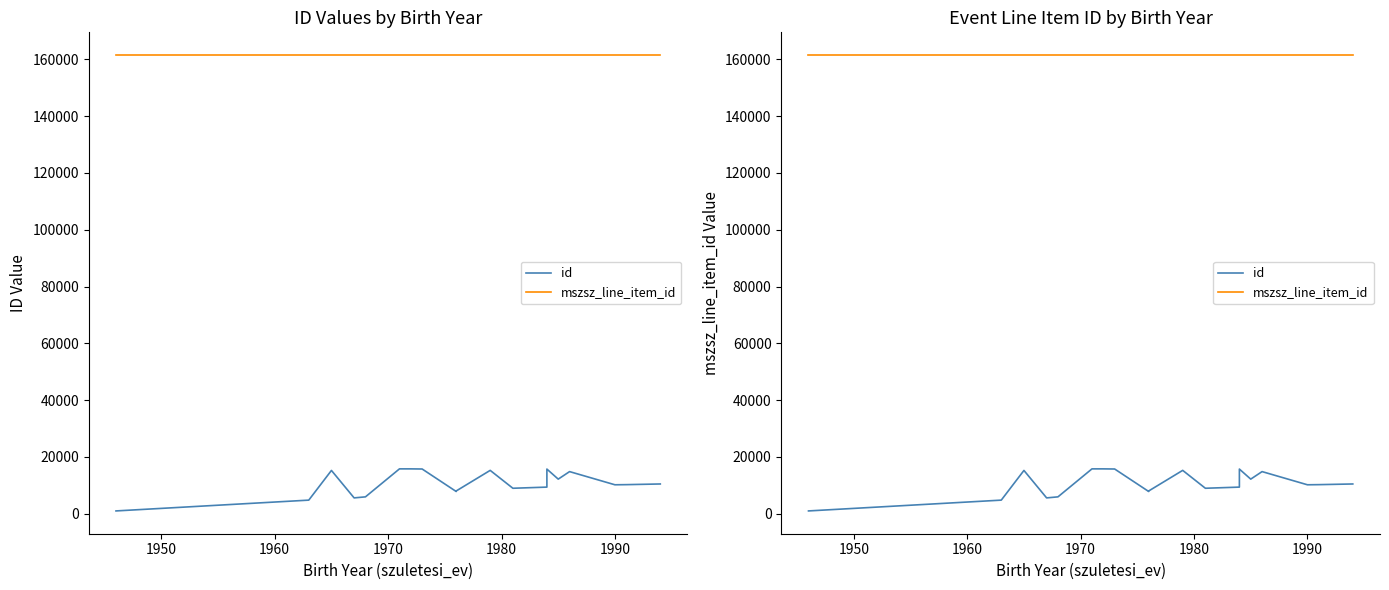

What is the value of the id point at the 19th from the left?

10268